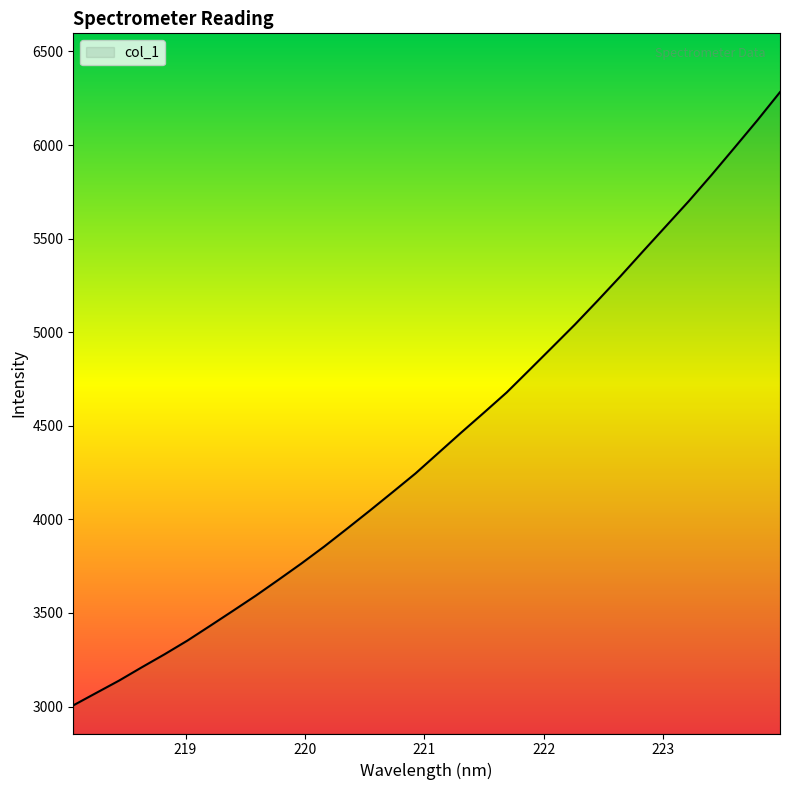

What is the average value?

4422.5